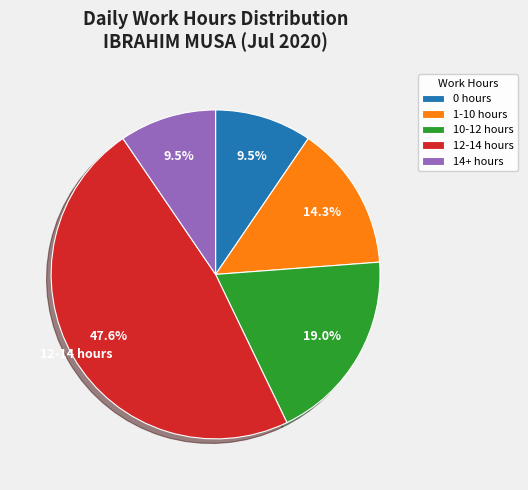

What is the largest slice in the pie chart?

12-14 hours